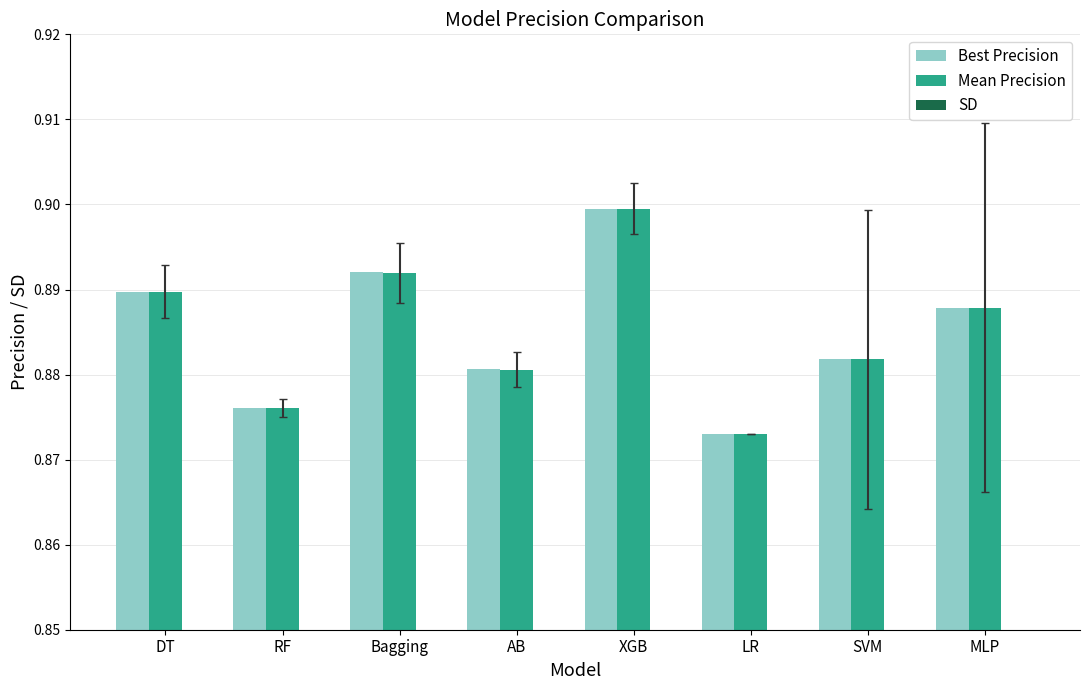

At how many categories does at least one series exceed 0?

8